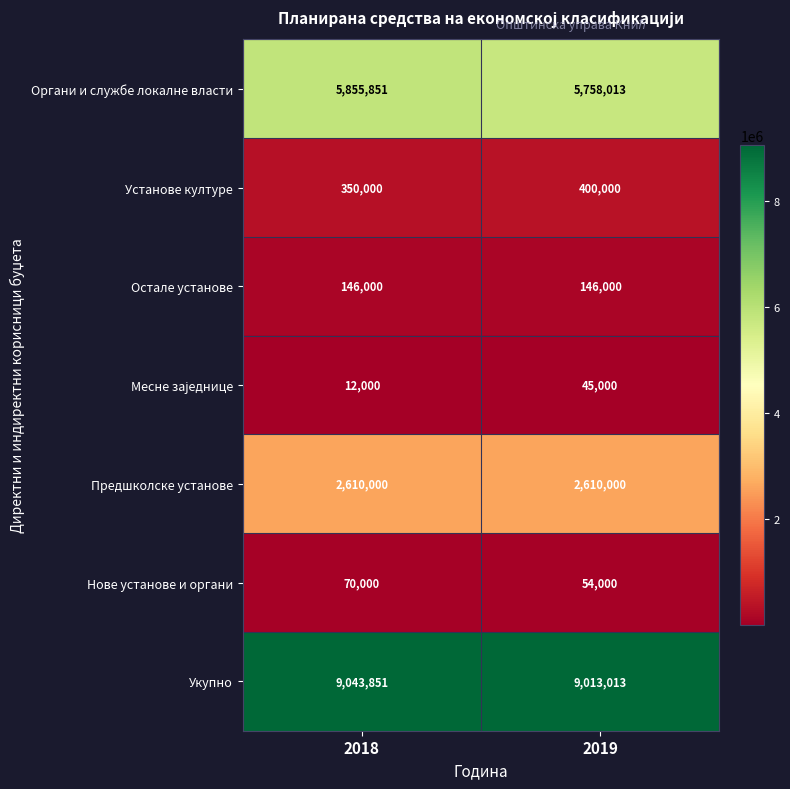

The value of Установе културе at 2019 is 400000. True or false?

True